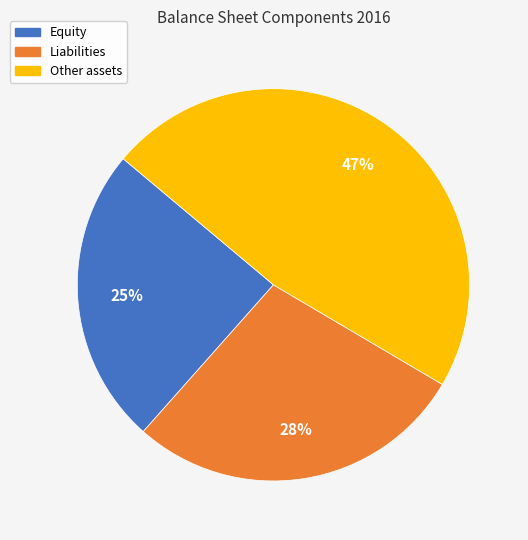

To the nearest percent, what is the average slice percentage?

33%